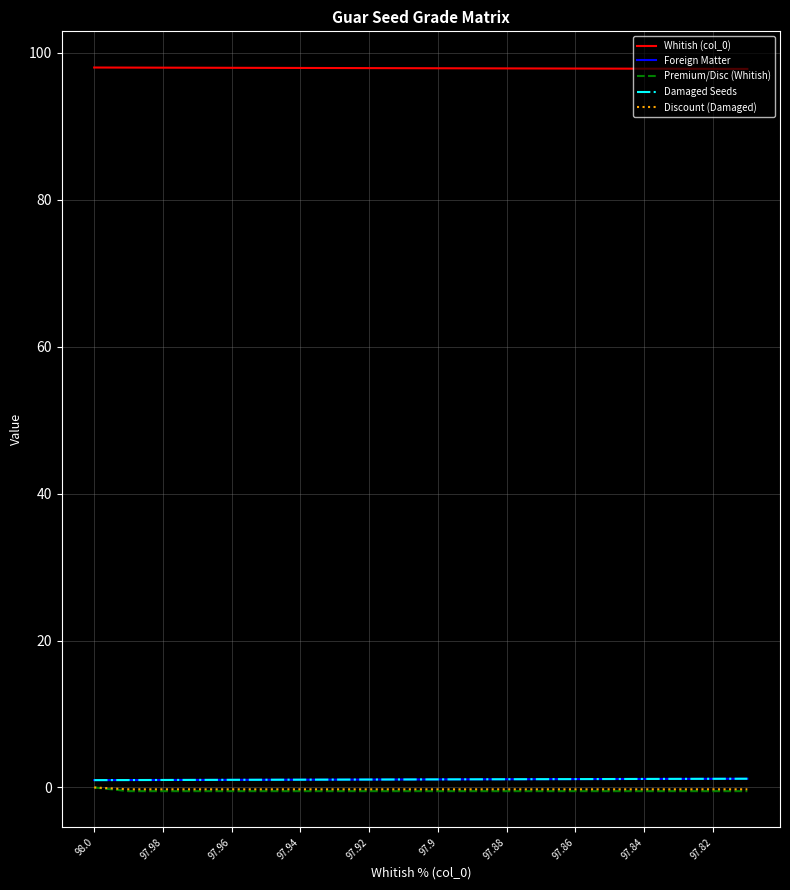

Does the chart have visible grid lines?

Yes